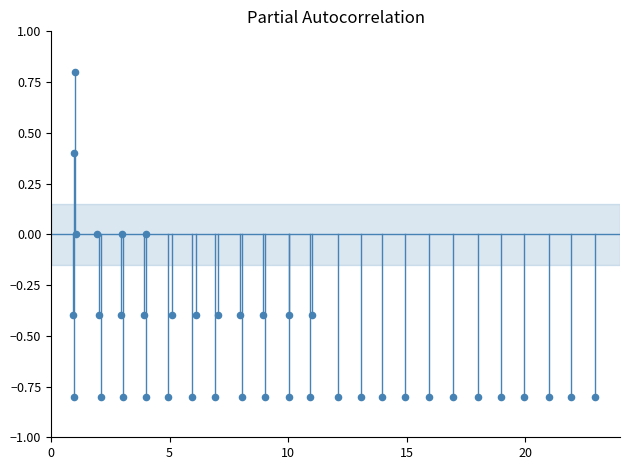

What is the range of Y values (max minus min)?

1.6